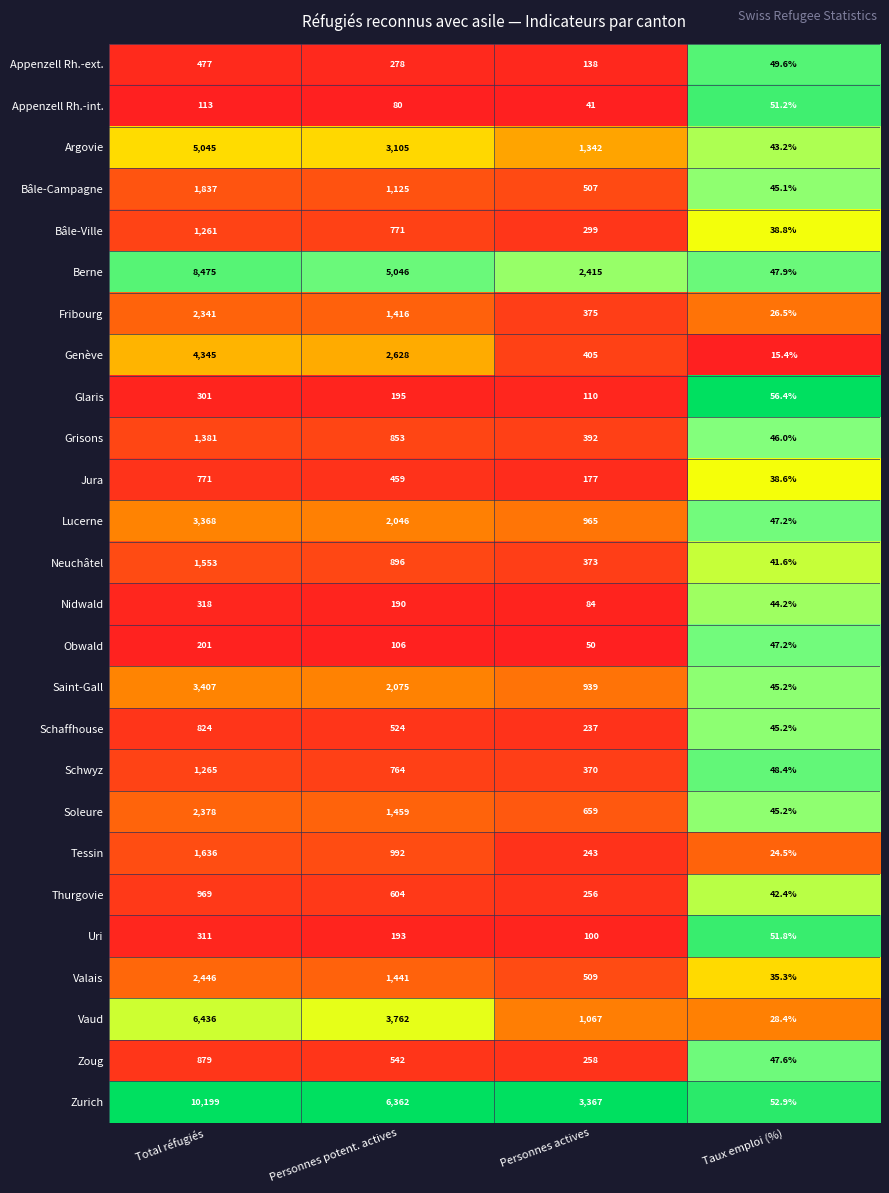

Where is Appenzell Rh.-ext. nearest to the value 263?

Personnes potent. actives